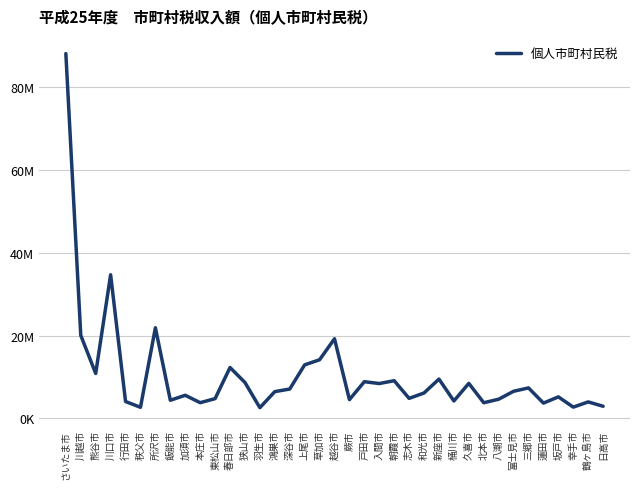

Is it true that the value at 富士見市 is 4366919?

False